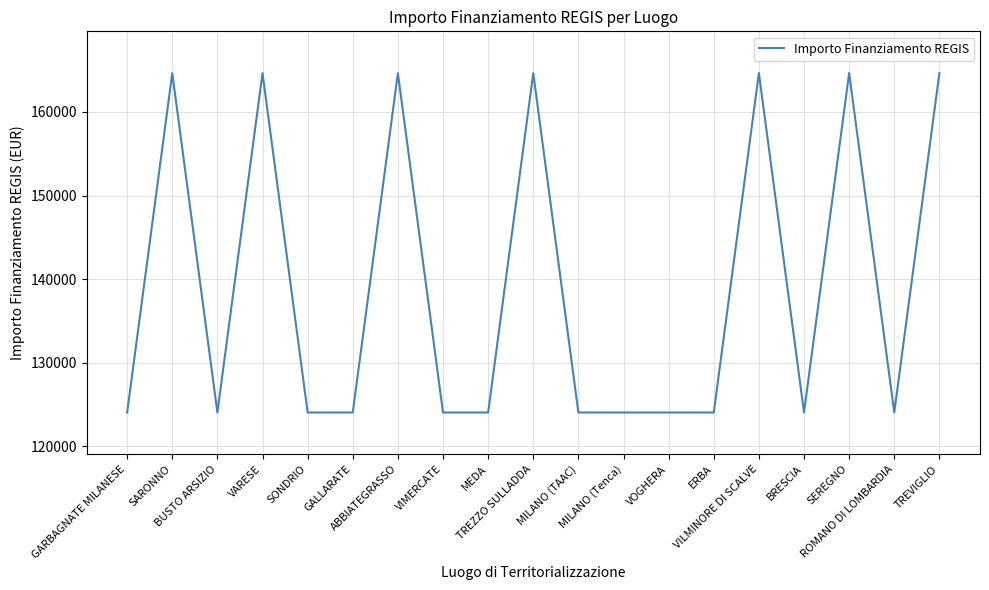

Reading right to left, what are all the values shown in this chart?

164644.2	124044.6	164644.2	124044.6	164644.2	124044.6	124044.6	124044.6	124044.6	164644.2	124044.6	124044.6	164644.2	124044.6	124044.6	164644.2	124044.6	164644.2	124044.6